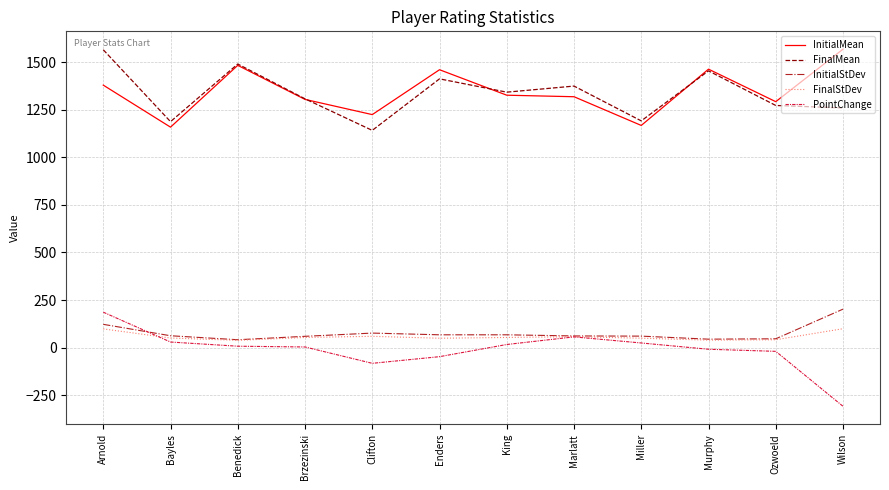

Does the chart display data point markers on the line(s)?

No